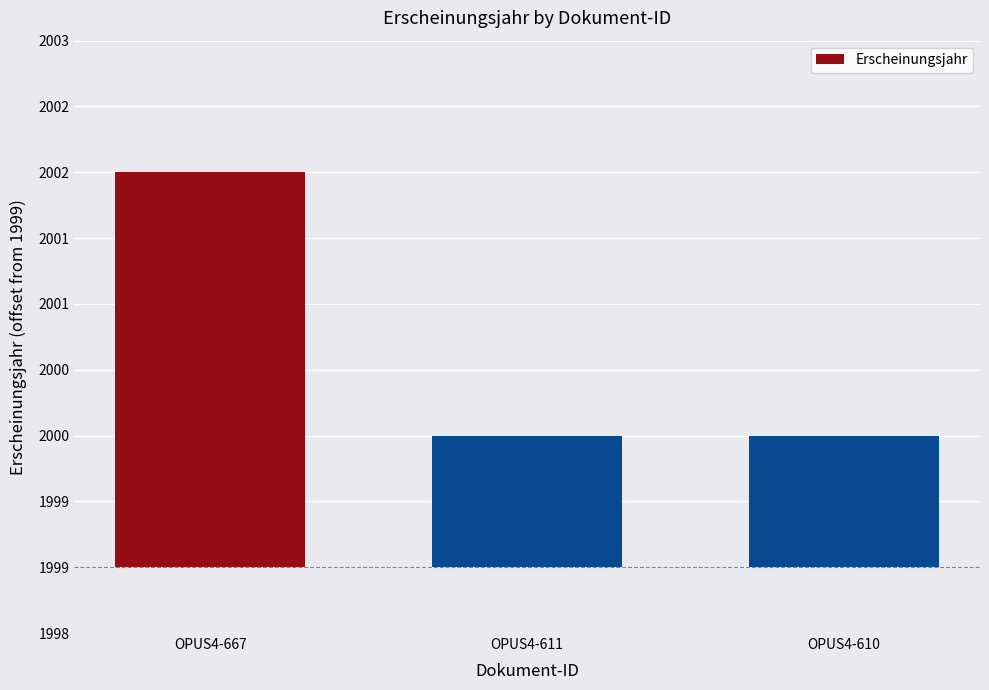

Which category has the highest value across all series?

OPUS4-667